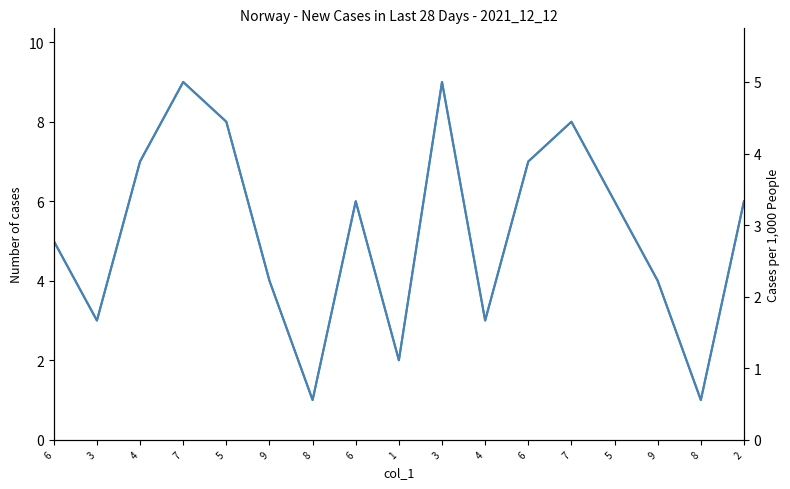

What is the greatest value displayed?

9